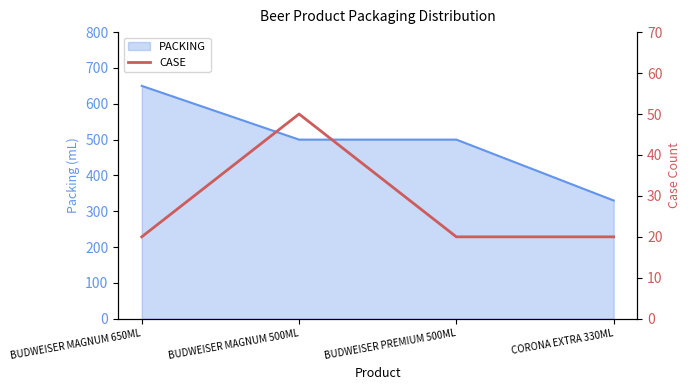

At which label does PACKING reach its minimum?

CORONA EXTRA 330ML